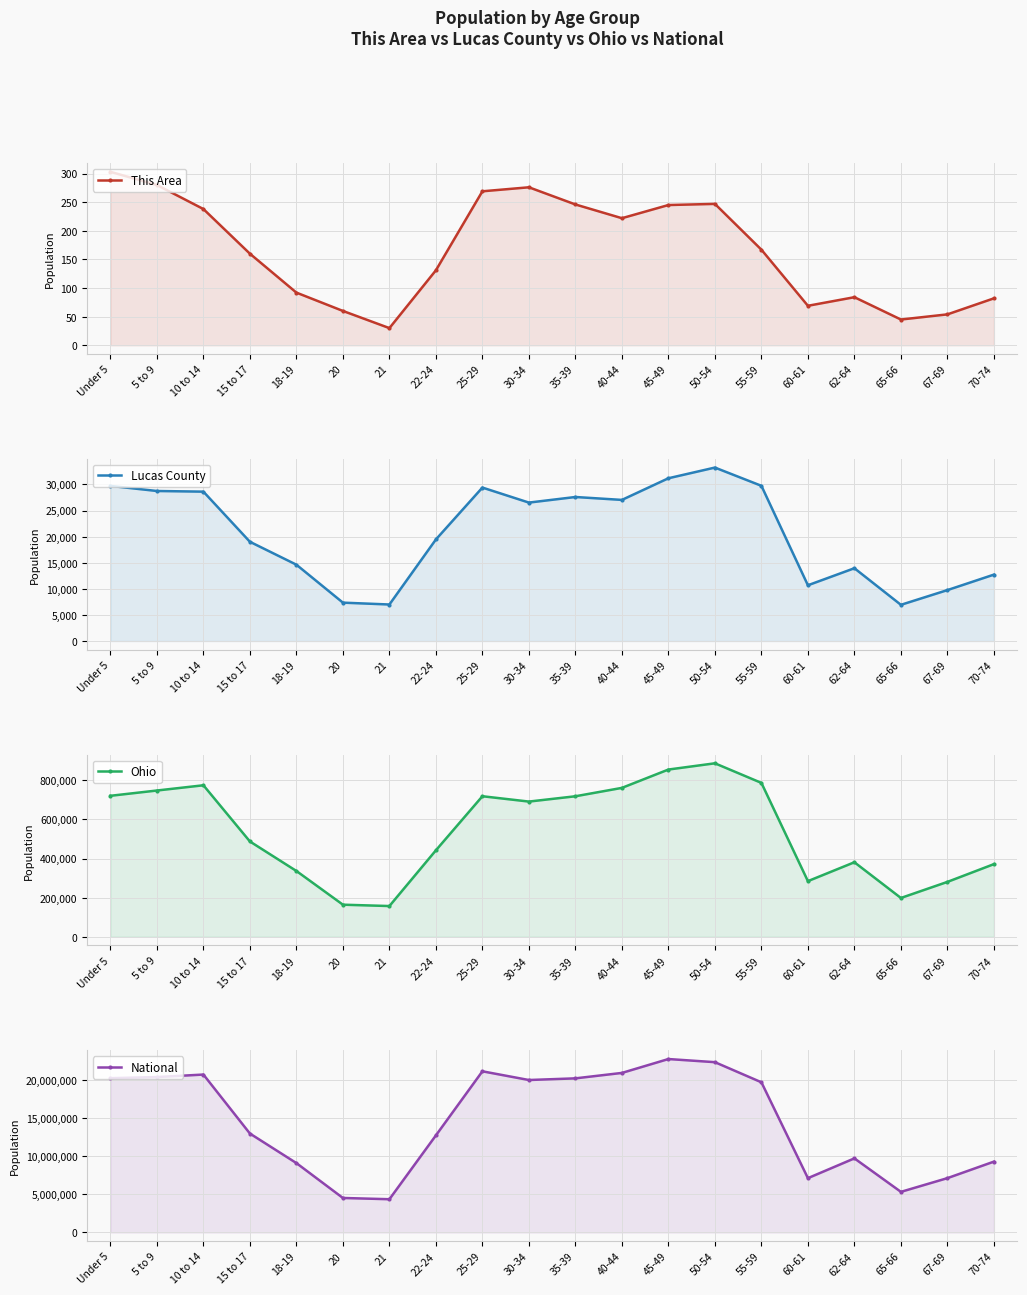

How many interior local valleys does the National series have?

4